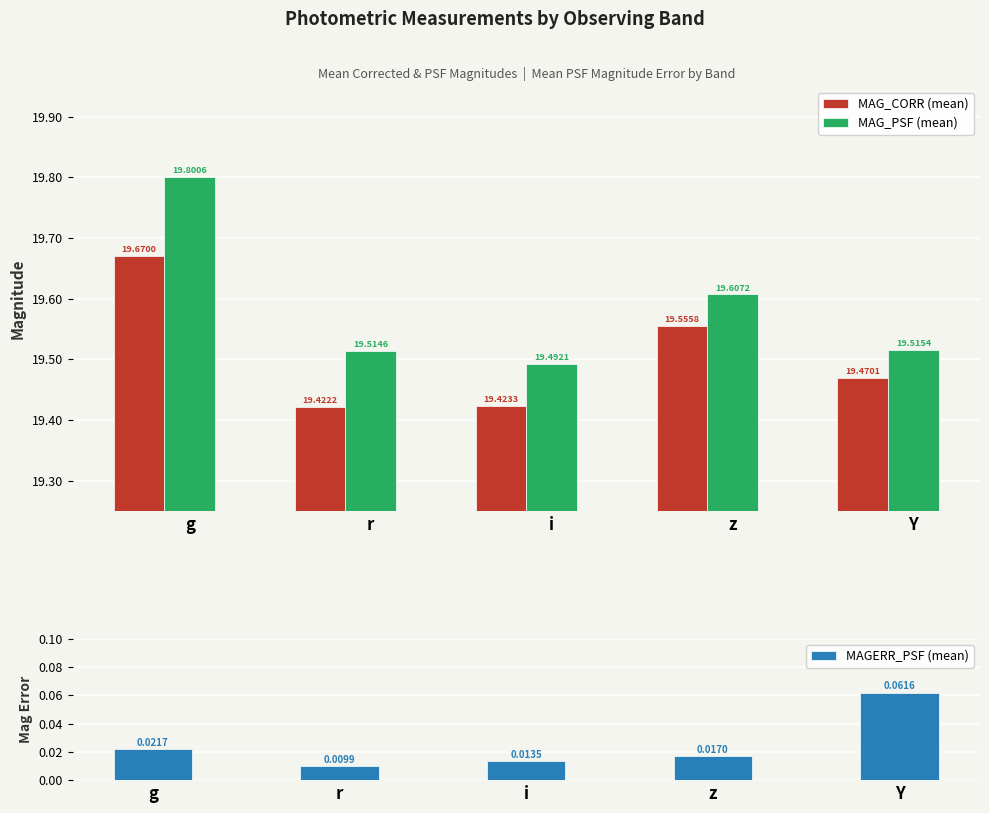

Does the chart contain stacked bars?

No